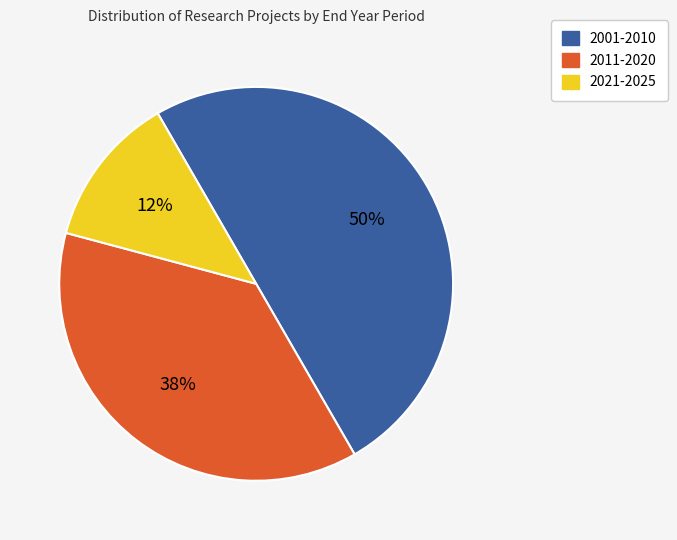

What is the ratio of the value at 2021-2025 to the value at 2001-2010?

0.3